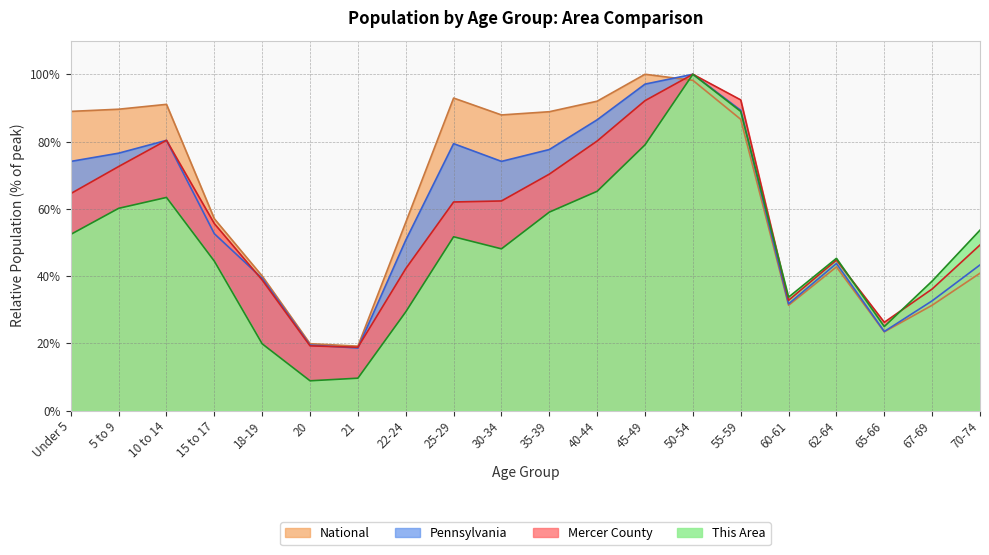

Which series has the largest total across all categories?

National